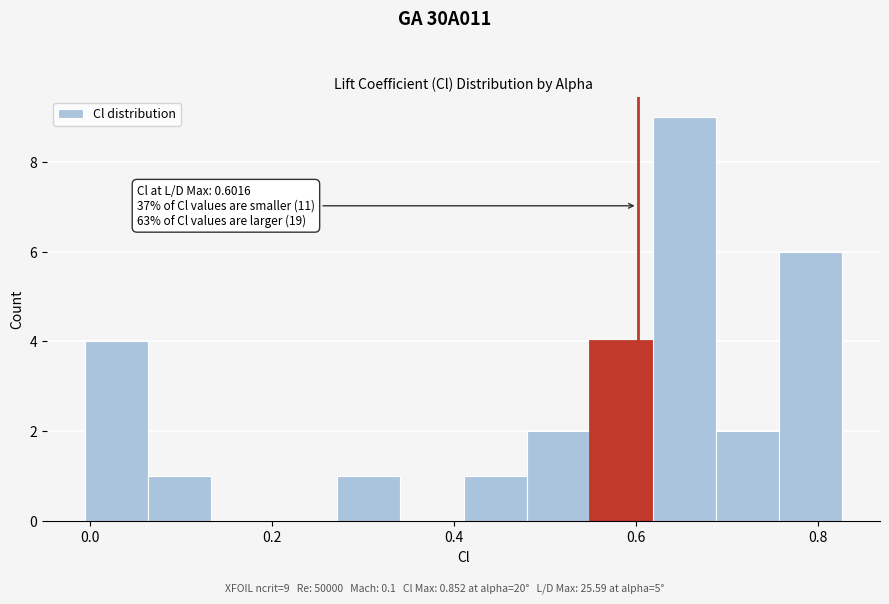

Read against the x-axis, roughly where is the centre of the tallest bar?

0.66